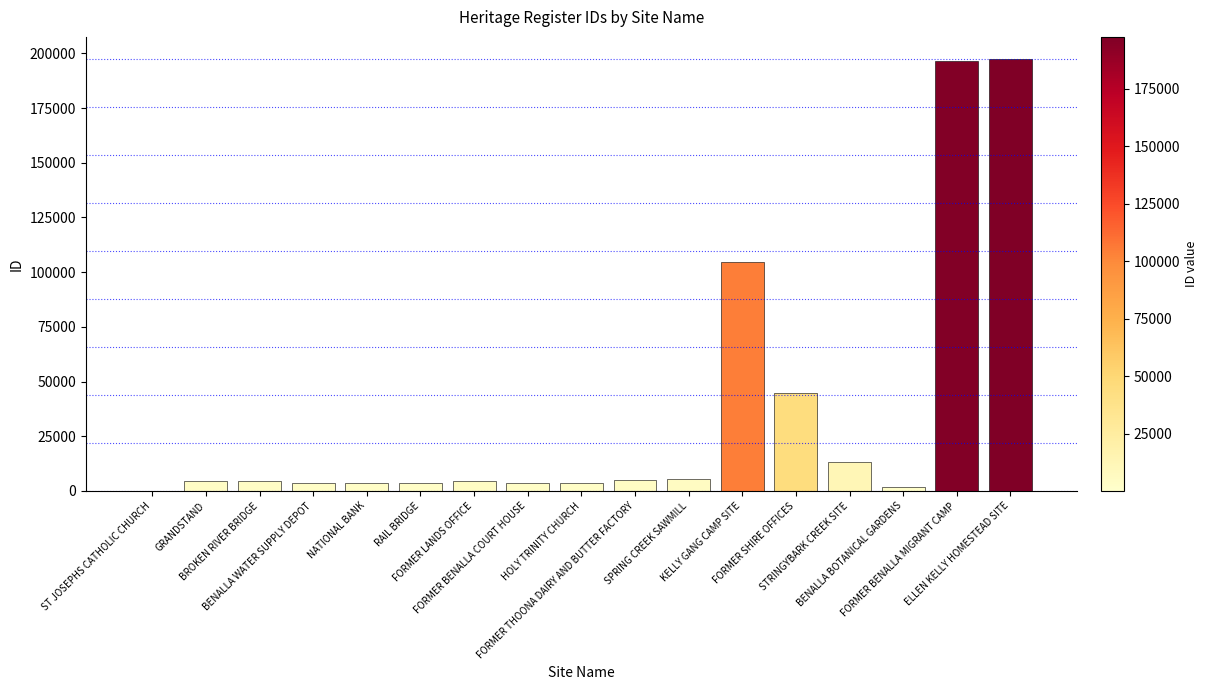

What is the greatest value displayed?

197646